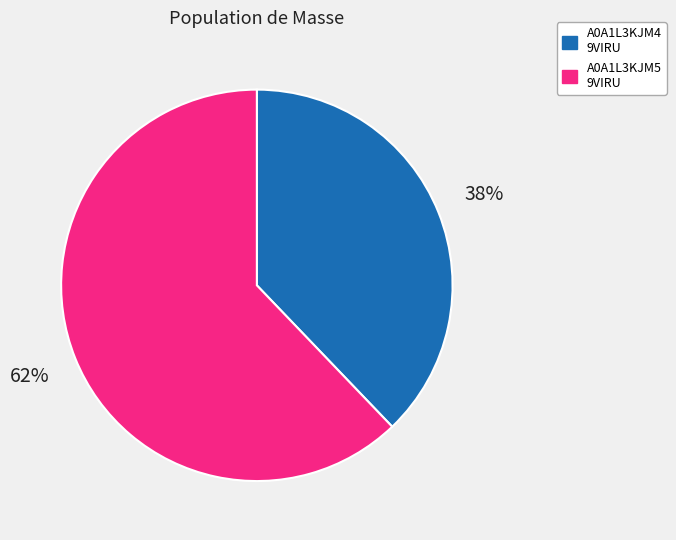

What is the largest slice in the pie chart?

A0A1L3KJM5 9VIRU